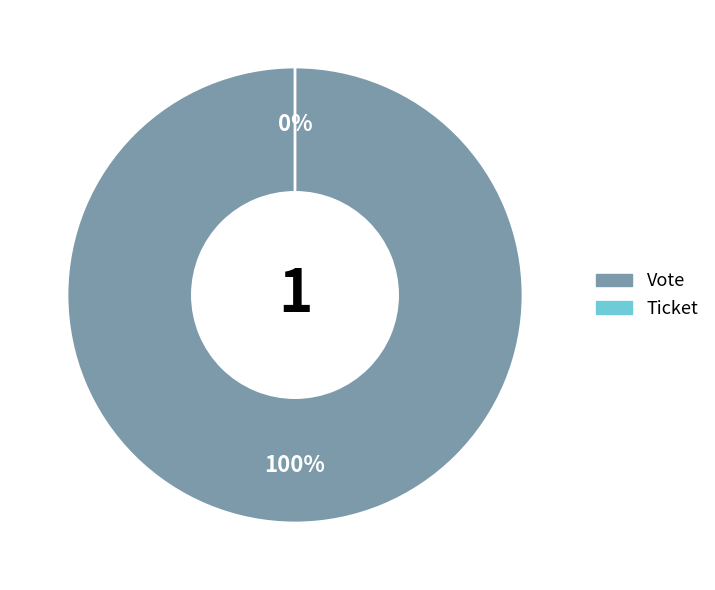

The Ticket slice represents 9% of the pie. True or false?

False